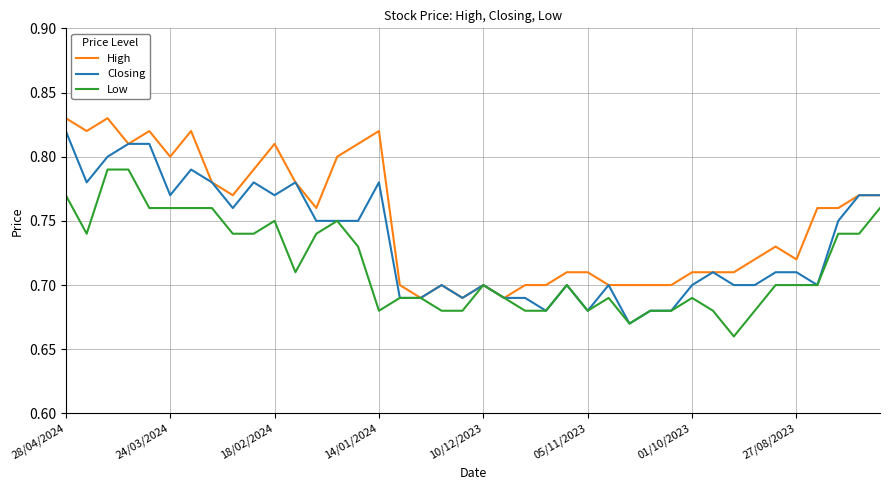

How many lines are shown in the chart?

3